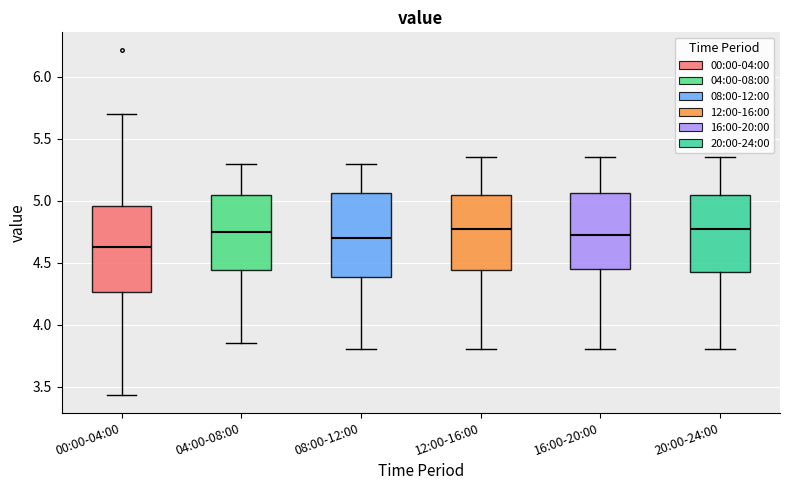

Reading left to right, read every box against the y-axis: the position of its median line, the range the box covers, and the ends of its whiskers. The values are not printed on the chart, so give them approximately, as read against the axis.

00:00-04:00: median 4.65, box 4.25 to 4.95, whiskers 3.45 to 5.70
04:00-08:00: median 4.75, box 4.45 to 5.05, whiskers 3.85 to 5.30
08:00-12:00: median 4.70, box 4.40 to 5.05, whiskers 3.80 to 5.30
12:00-16:00: median 4.80, box 4.45 to 5.05, whiskers 3.80 to 5.35
16:00-20:00: median 4.75, box 4.45 to 5.05, whiskers 3.80 to 5.35
20:00-24:00: median 4.80, box 4.45 to 5.05, whiskers 3.80 to 5.35